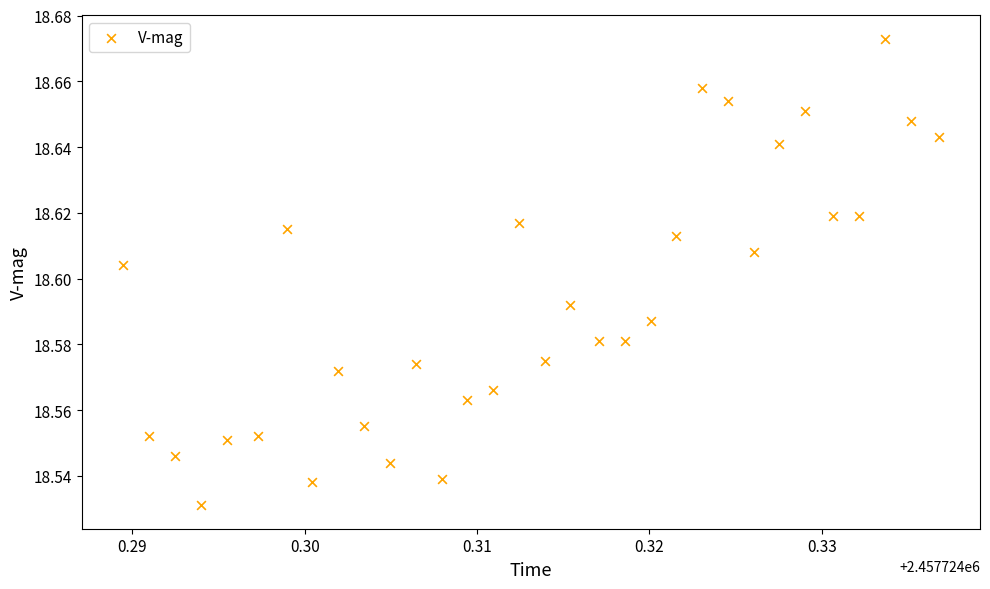

How many points are shown in the scatter plot?

32